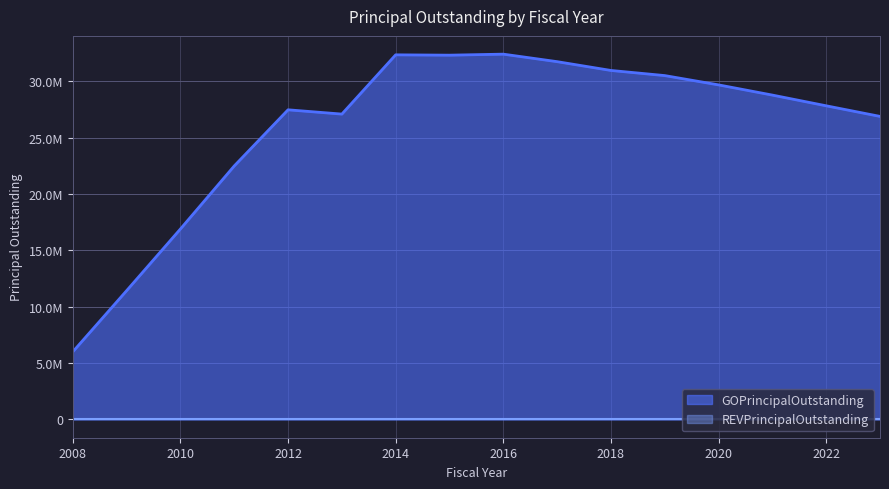

Reading left to right, what are all the values shown in this chart?

6000000	11420000	16890000	22480000	27460000	27080000	32335000	32305000	32395000	31730000	30950000	30495000	29670000	28765000	27815000	26875000